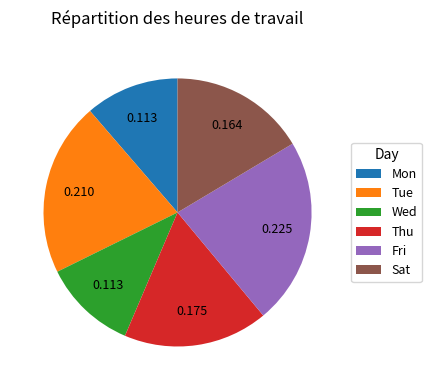

Is the sum of Sat and Fri greater than half?

No